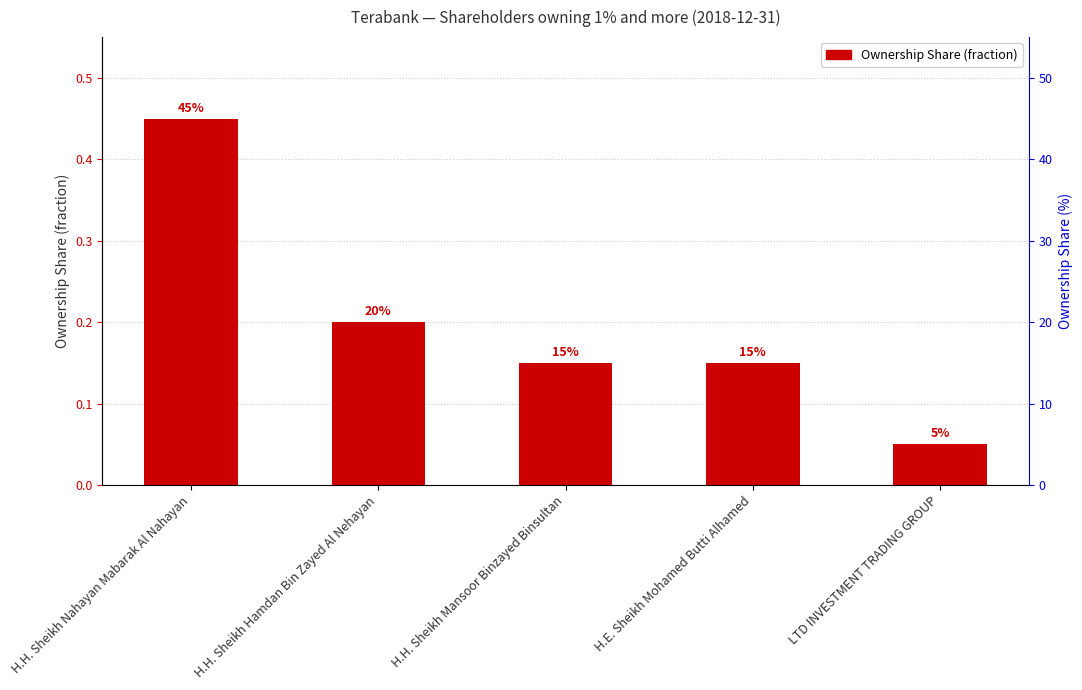

What is the difference between the values at H.H. Sheikh Hamdan Bin Zayed Al Nehayan and H.H. Sheikh Mansoor Binzayed Binsultan?

0.1